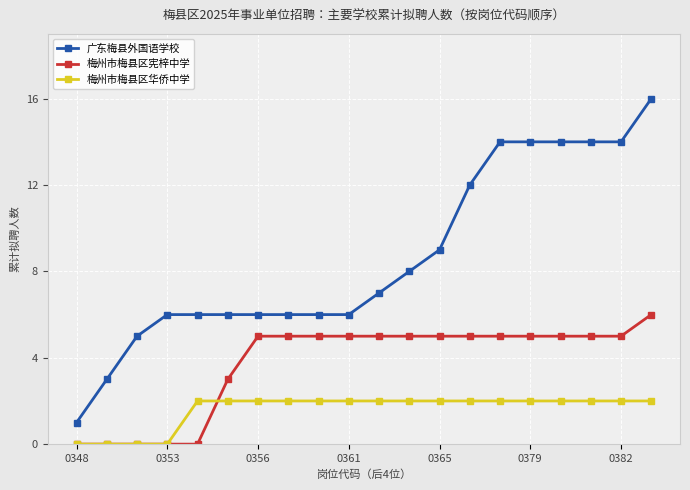

Rank the series by their average value, from highest to lowest.

广东梅县外国语学校, 梅州市梅县区宪梓中学, 梅州市梅县区华侨中学